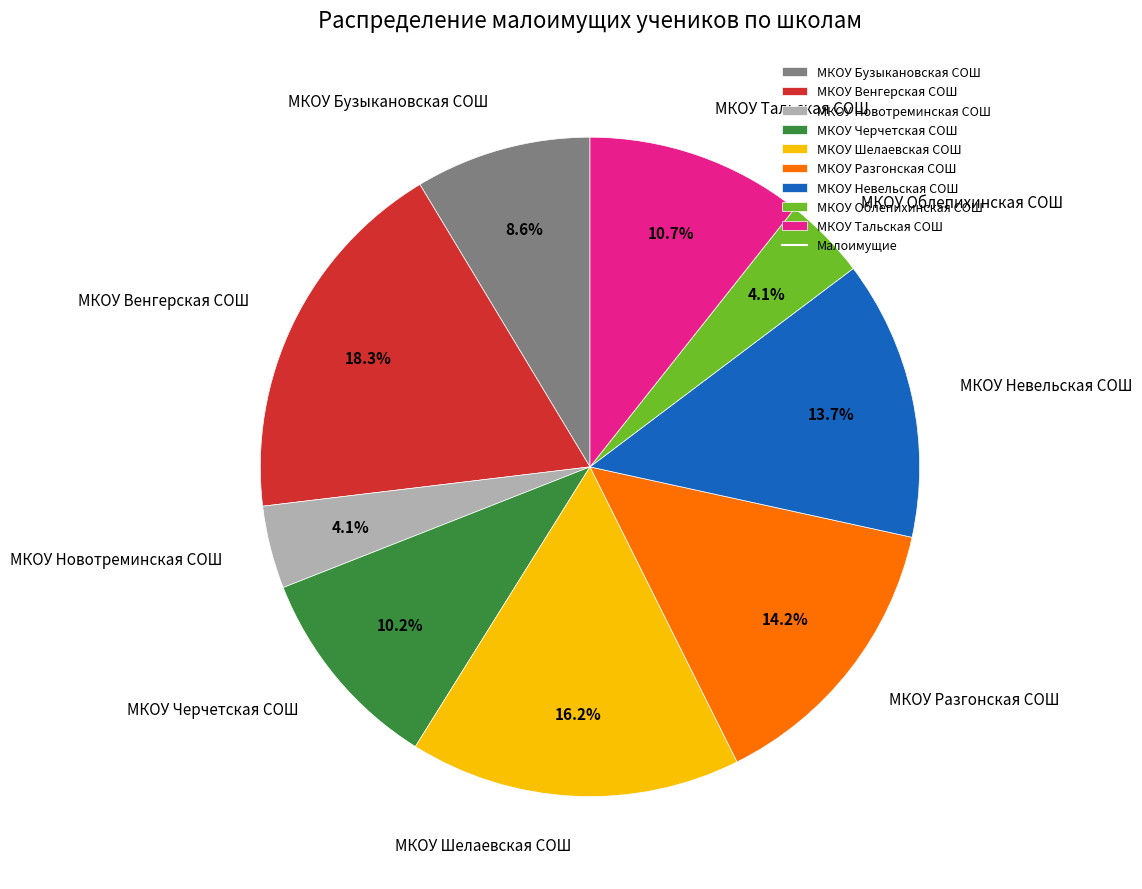

To the nearest percent, what portion does МКОУ Тальская СОШ represent?

11%